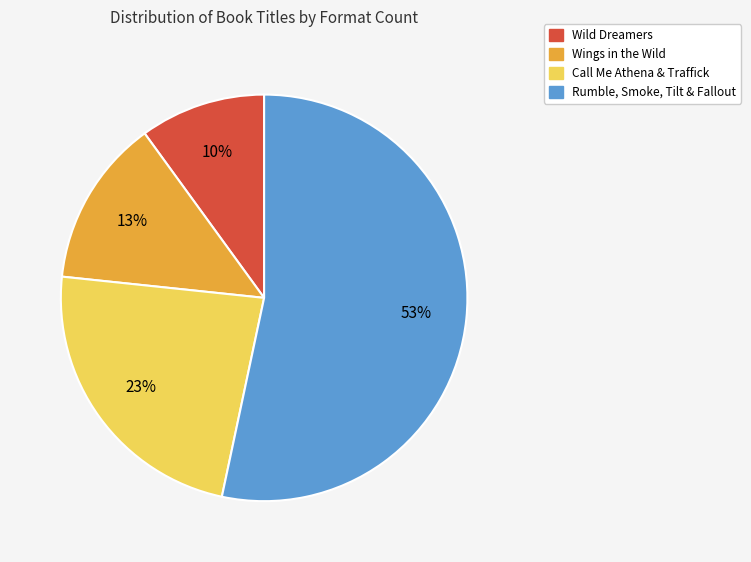

Is there a majority slice in this chart?

Yes